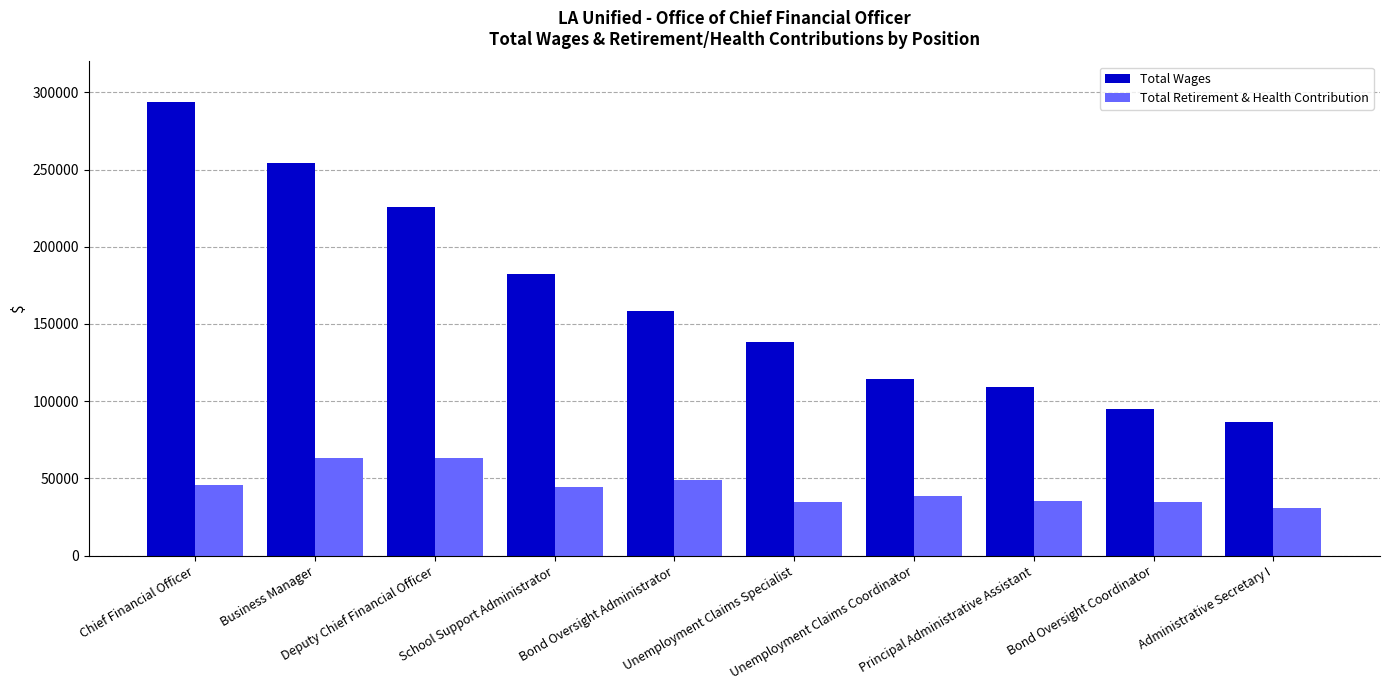

What is the average value of the Total Retirement & Health Contribution series?

43965